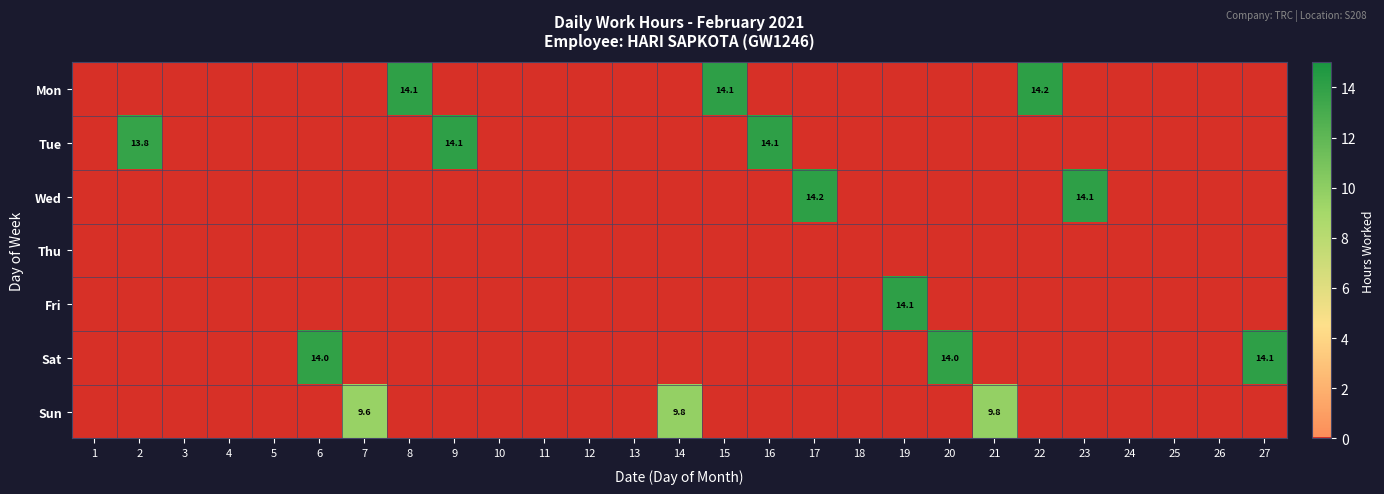

The value of Mon at 15 is 18.4. True or false?

False